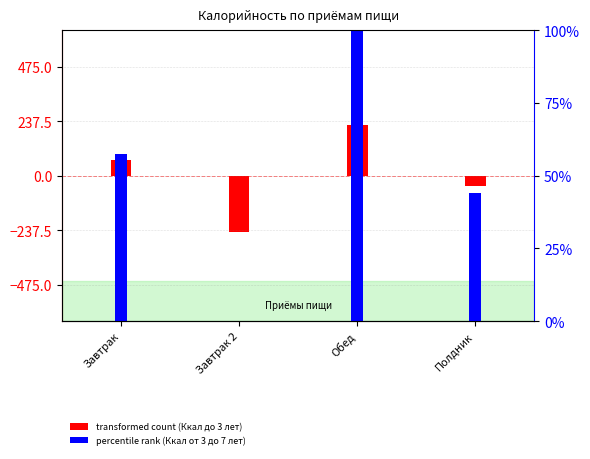

At how many categories does at least one series exceed -41?

4